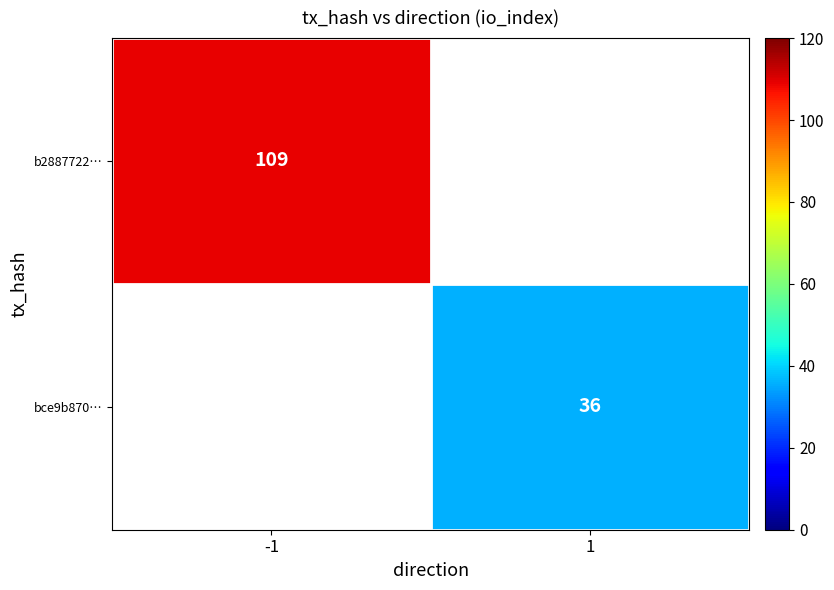

True or false: b2887722… has a value of 189 at -1.

False